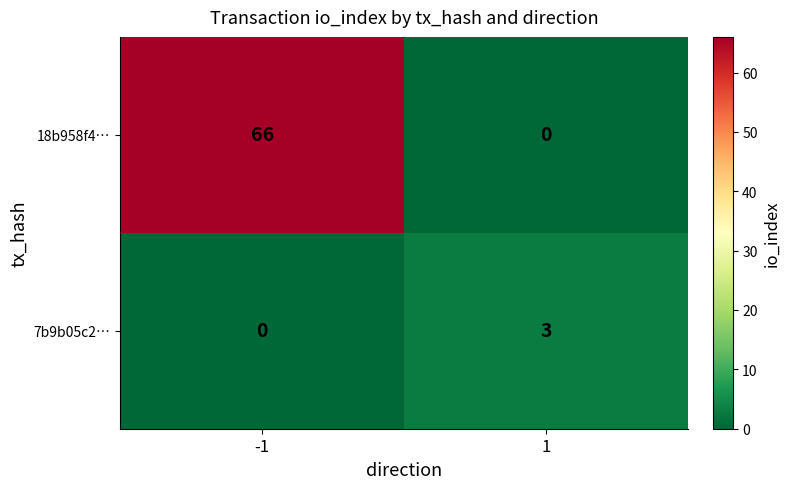

Which series has the largest range (max minus min)?

18b958f4…